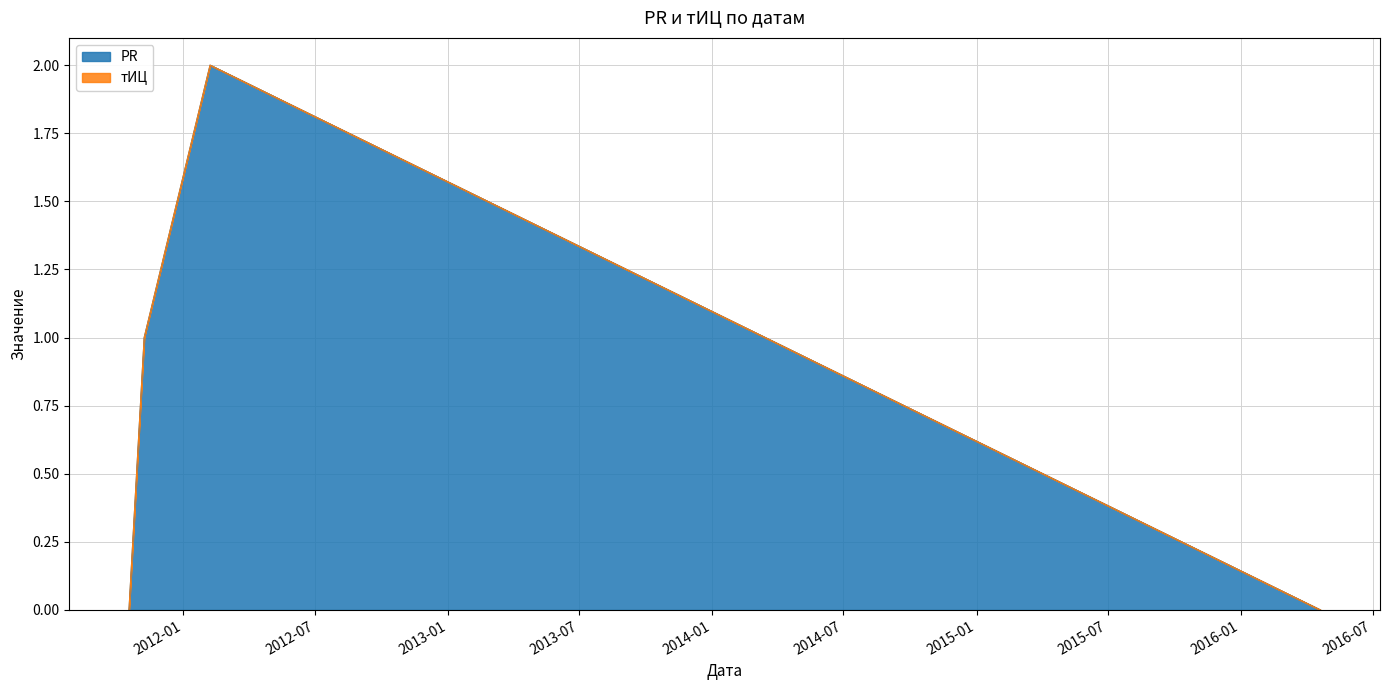

True or false: the data shows 1 at 2016-04-20.

False